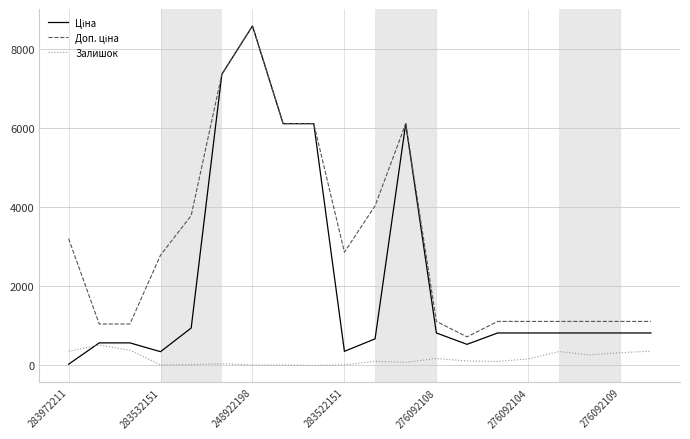

What is the greatest value displayed?

8581.1